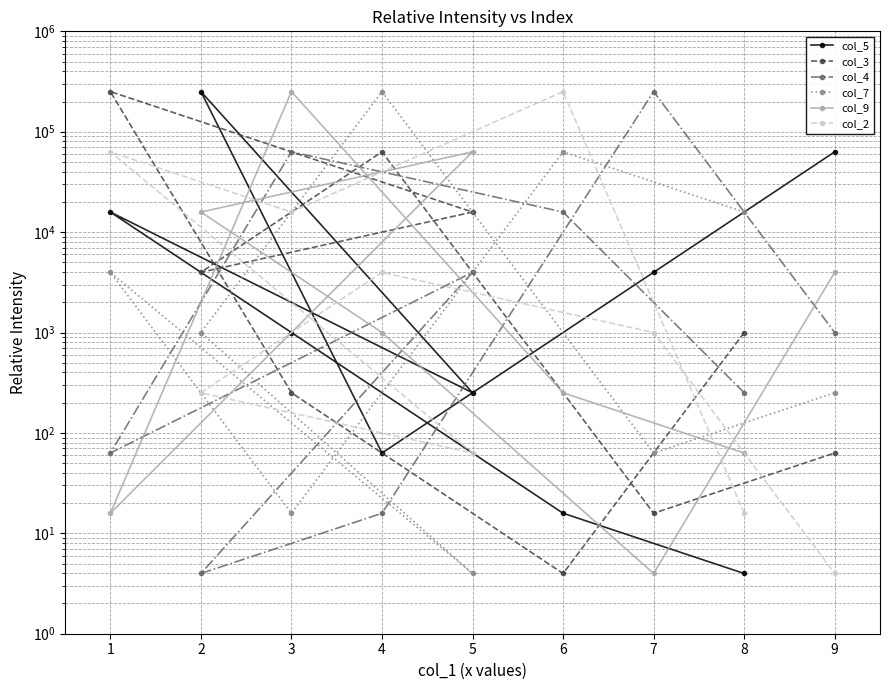

Which series has the largest total across all categories?

col_5